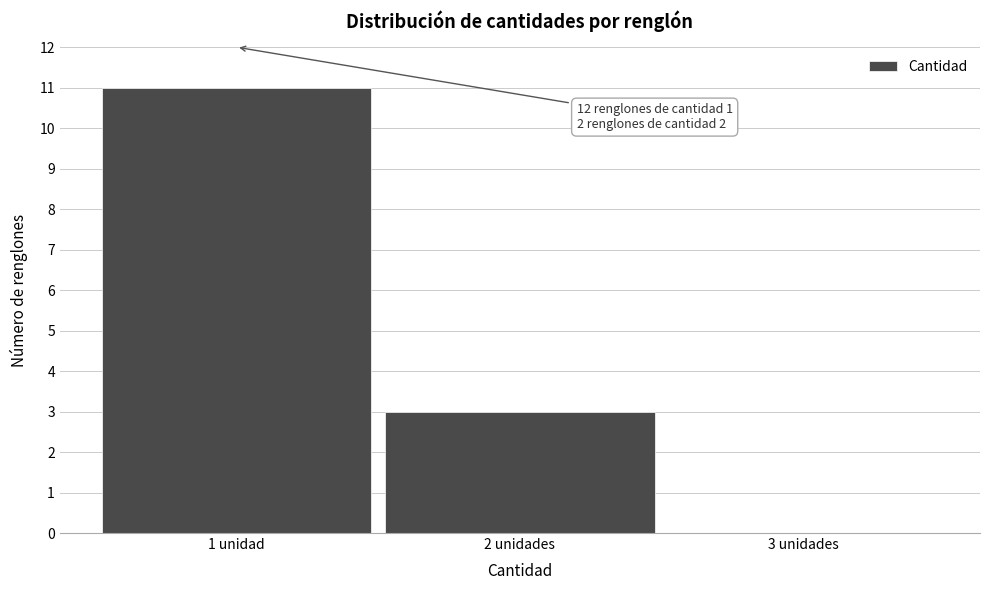

Reading left to right, what are all the values shown in this chart?

1 unidad=11	2 unidades=3	3 unidades=0